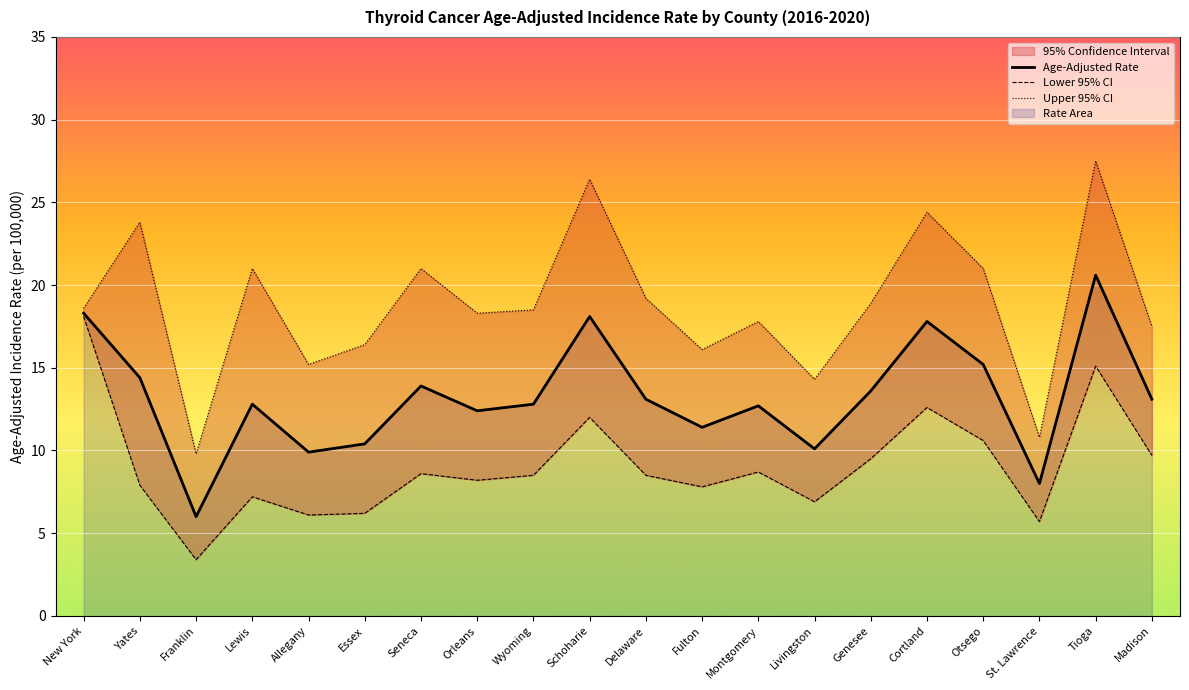

Where does the Lower 95% CI series first go above 8?

New York